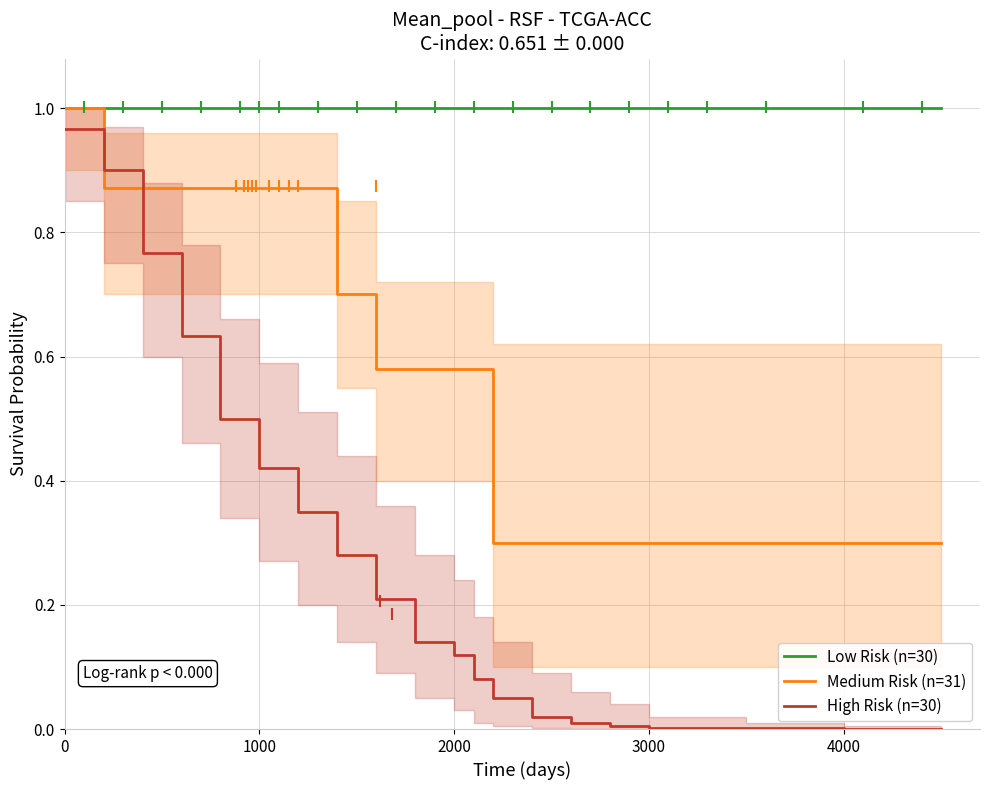

Reading left to right, extract all data points from this chart.

Low Risk (n=30): 1.0	1.0	1.0	1.0	1.0	1.0	1.0	1.0	1.0	1.0	1.0	1.0	1.0	1.0	1.0	1.0	1.0	1.0	1.0	1.0
Medium Risk (n=31): 1.0	0.9	0.9	0.9	0.9	0.9	0.9	0.7	0.6	0.6	0.6	0.6	0.3	0.3	0.3	0.3	0.3	0.3	0.3	0.3
High Risk (n=30): 1.0	0.9	0.8	0.6	0.5	0.4	0.3	0.3	0.2	0.1	0.1	0.1	0.1	0.0	0.0	0.0	0.0	0.0	0.0	0.0